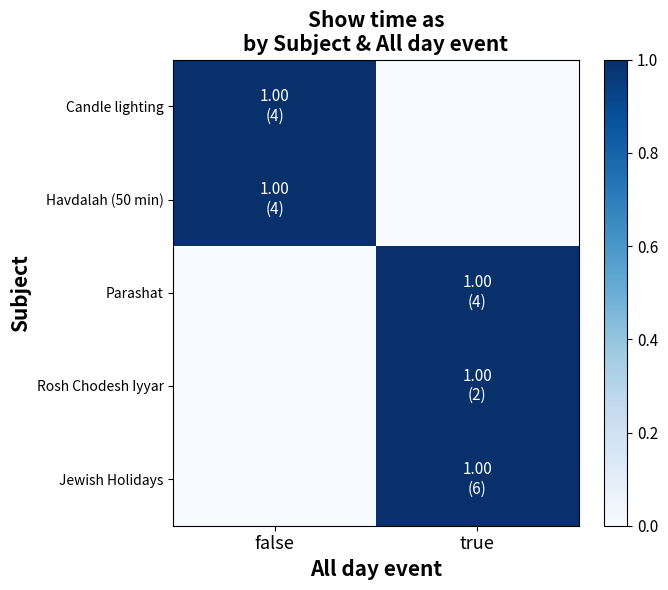

Which series has the largest range (max minus min)?

Candle lighting